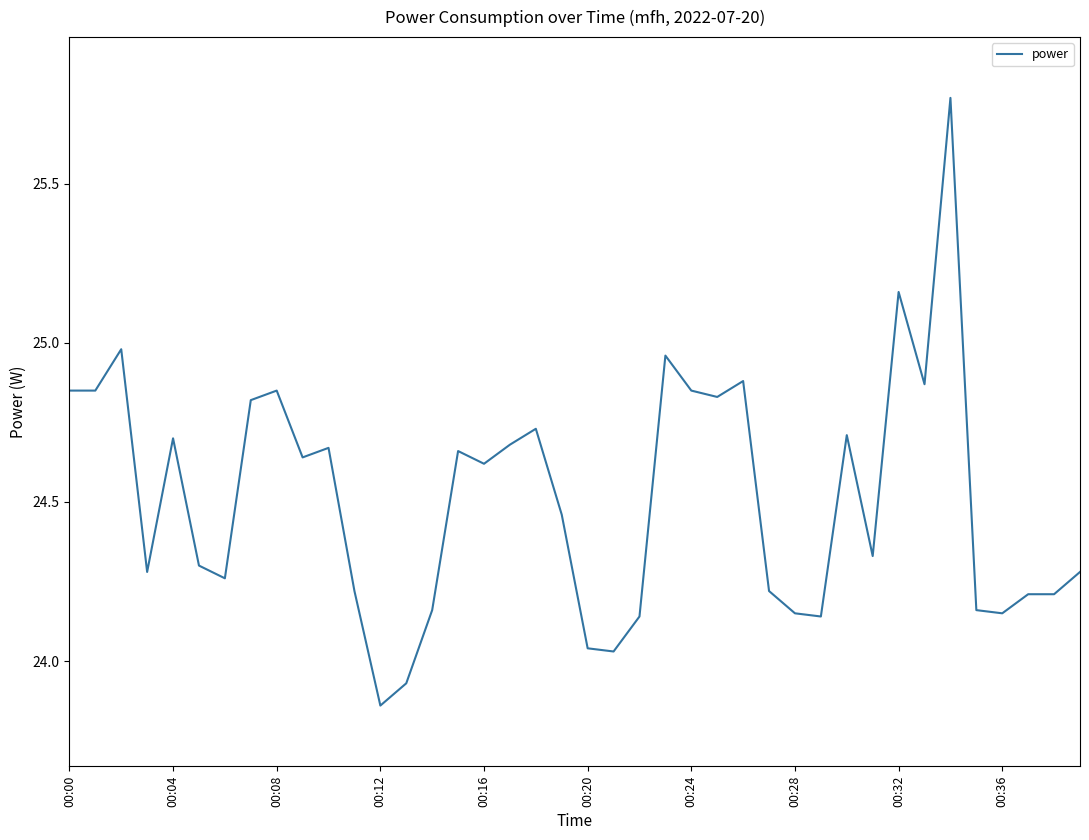

What is the difference between the maximum and minimum values?

1.9